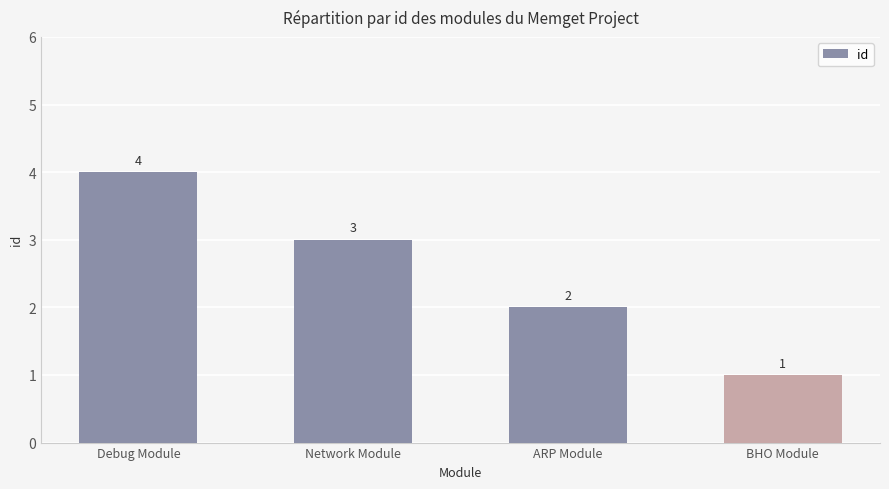

What is the label of the 3rd bar from the left?

ARP Module